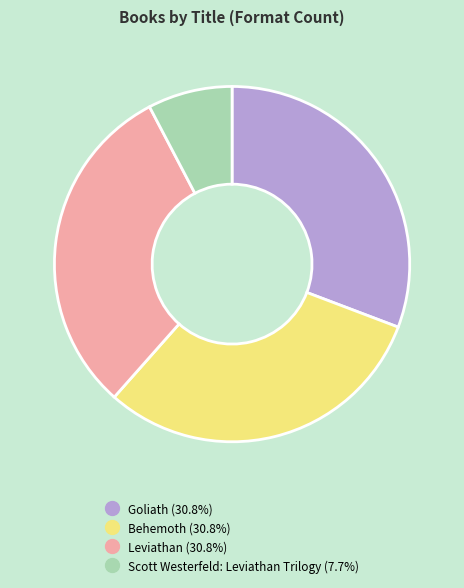

Does Behemoth represent more than half of the total?

No